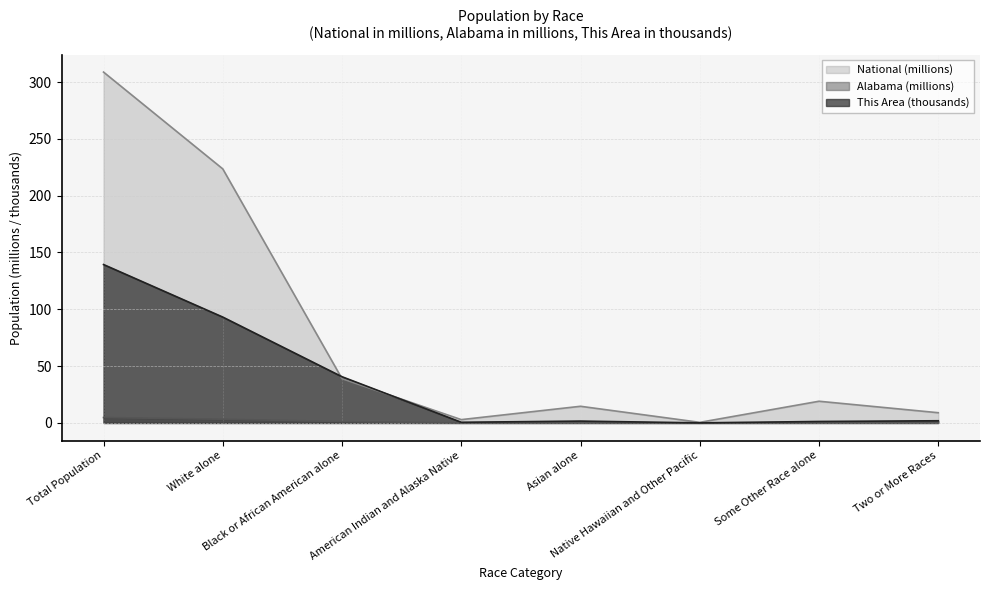

What is the highest value of the National series?

308.7